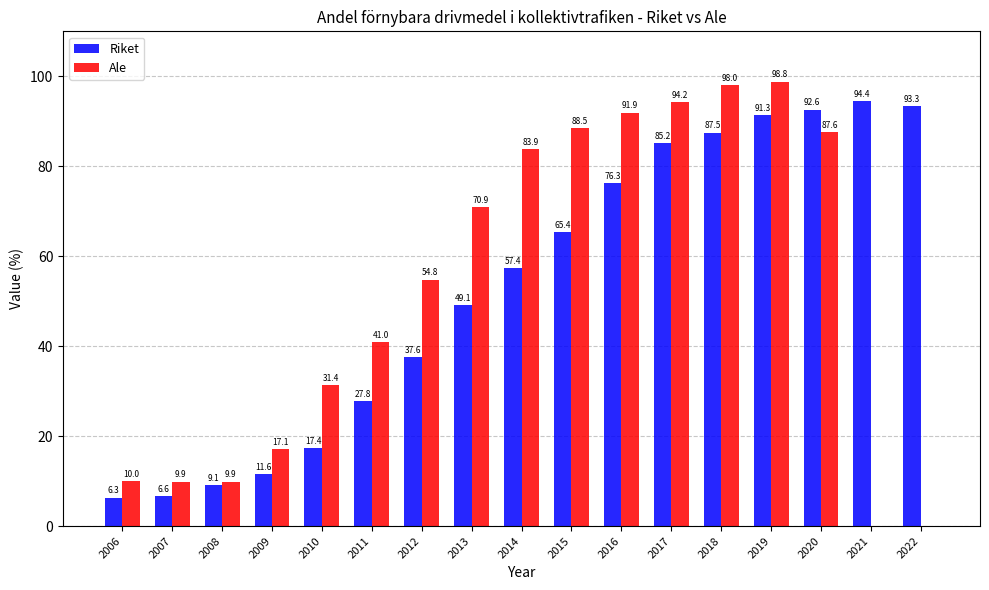

What value does the Riket series have at 2008?

9.1